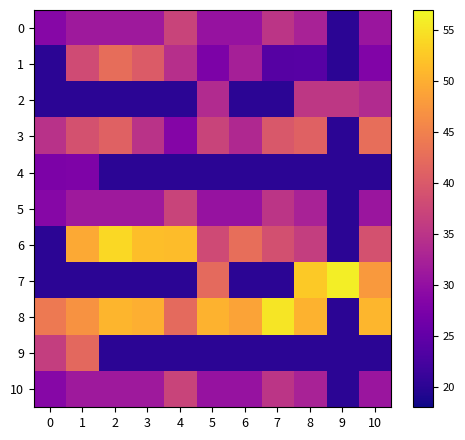

Which series has the widest spread of values?

7